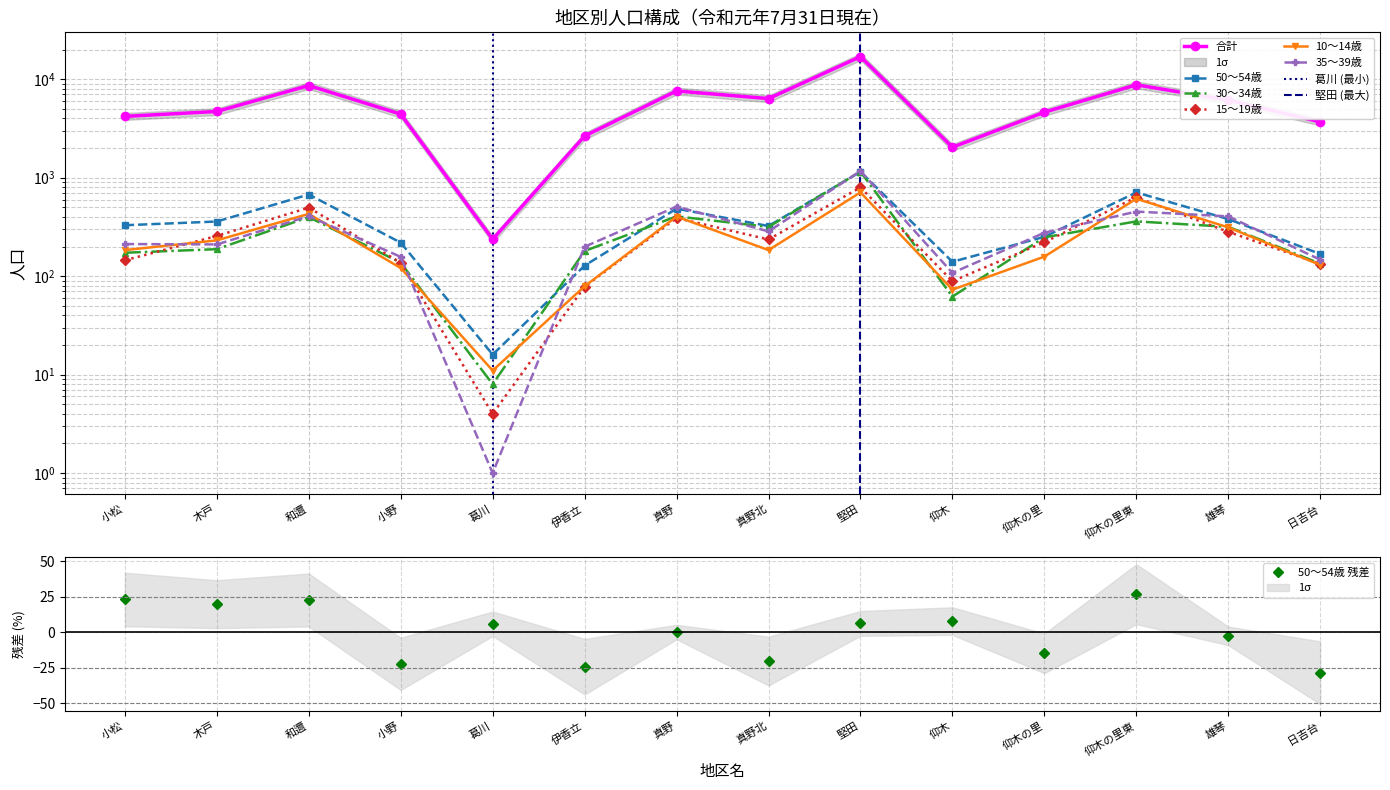

At which category does 15～19歳 reach its first local peak?

和邇